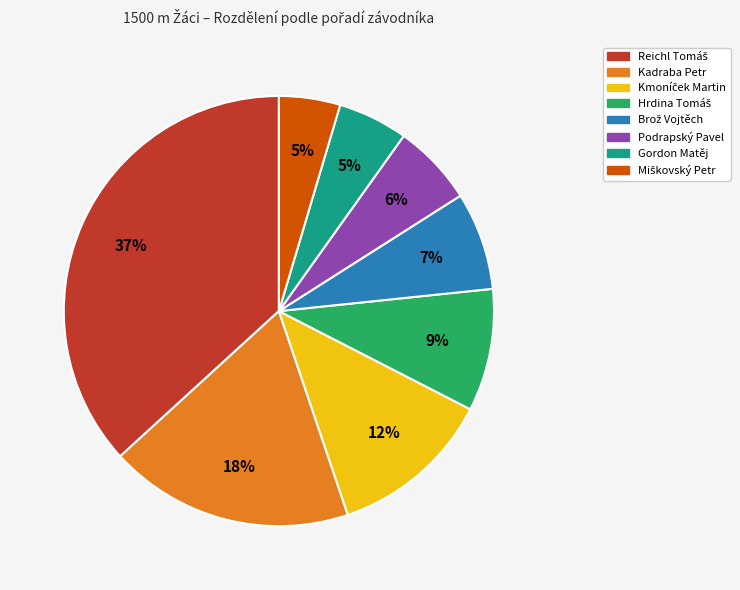

How many slices are in this pie chart?

8